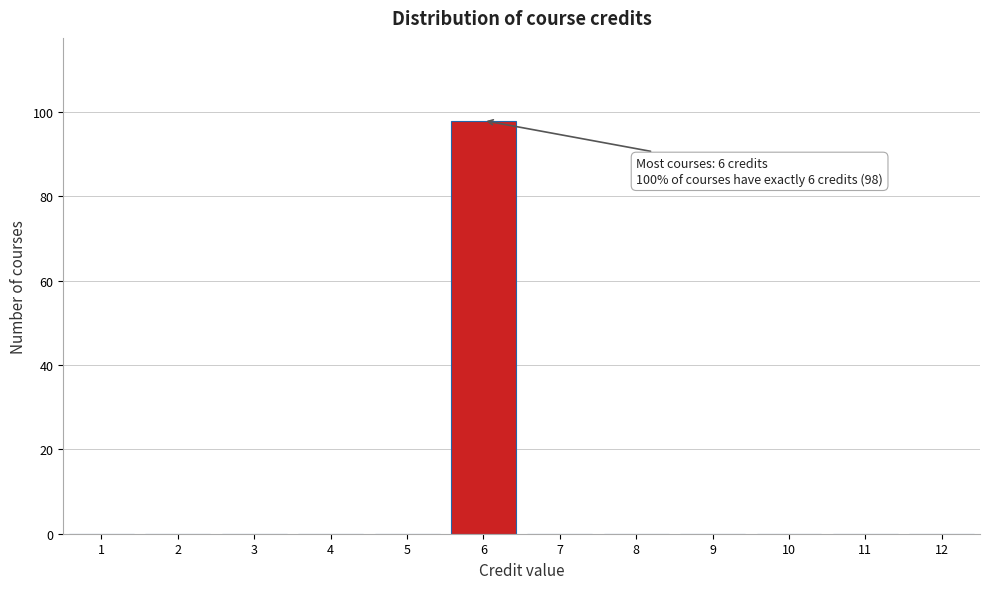

Which range on the x-axis has the tallest bar?

5.5 to 6.5